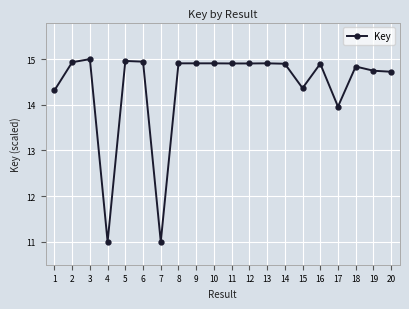

At which label is the value closest to 13?

17